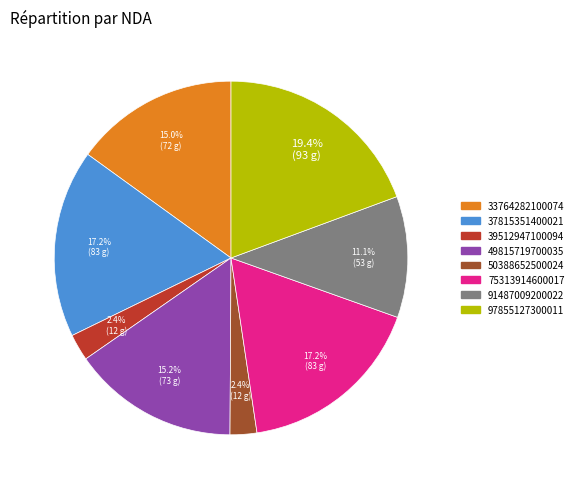

Count the number of slices in the pie.

8